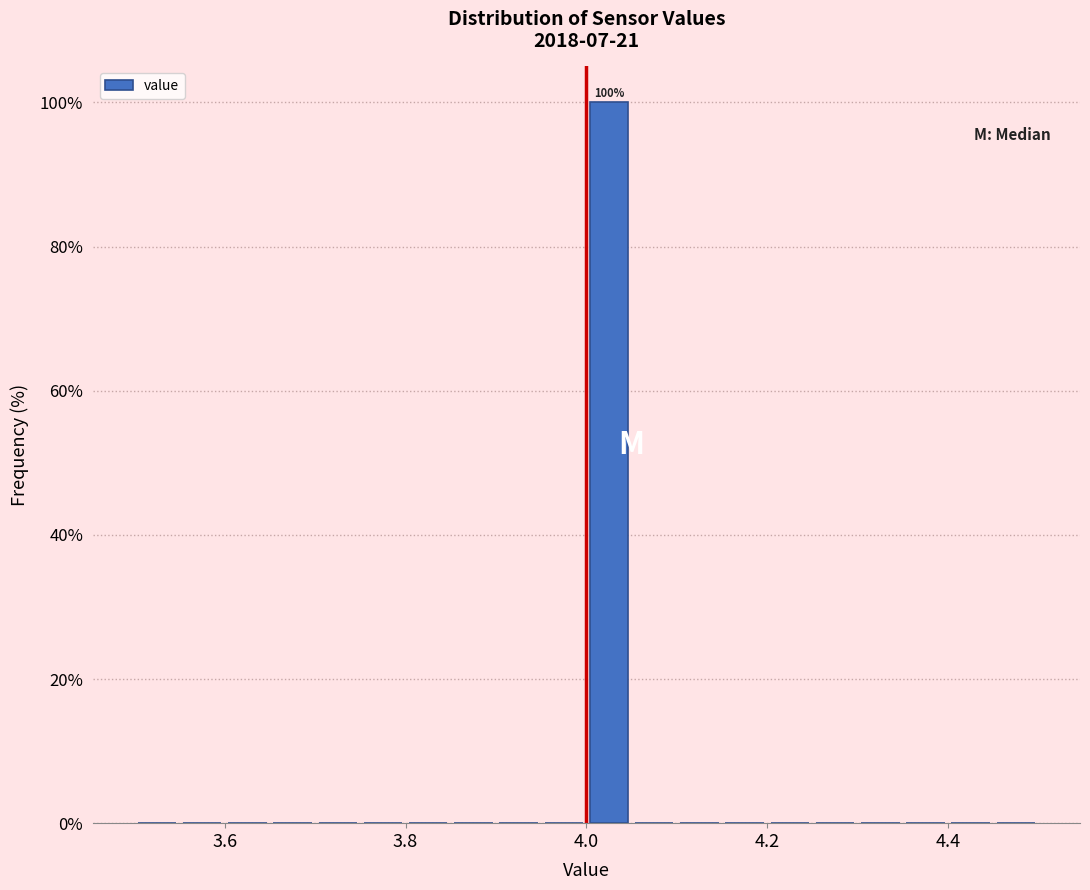

Read against the x-axis, roughly where is the centre of the tallest bar?

4.02